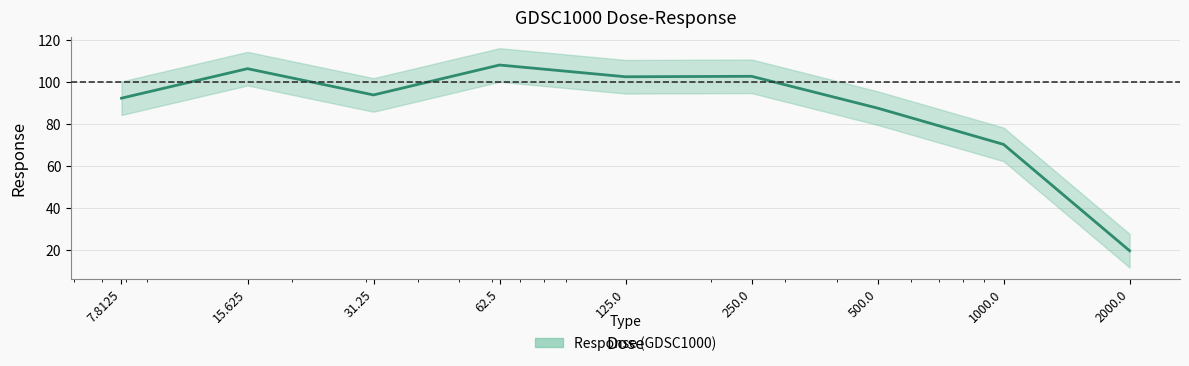

Is this an area chart (filled region under the line)?

No